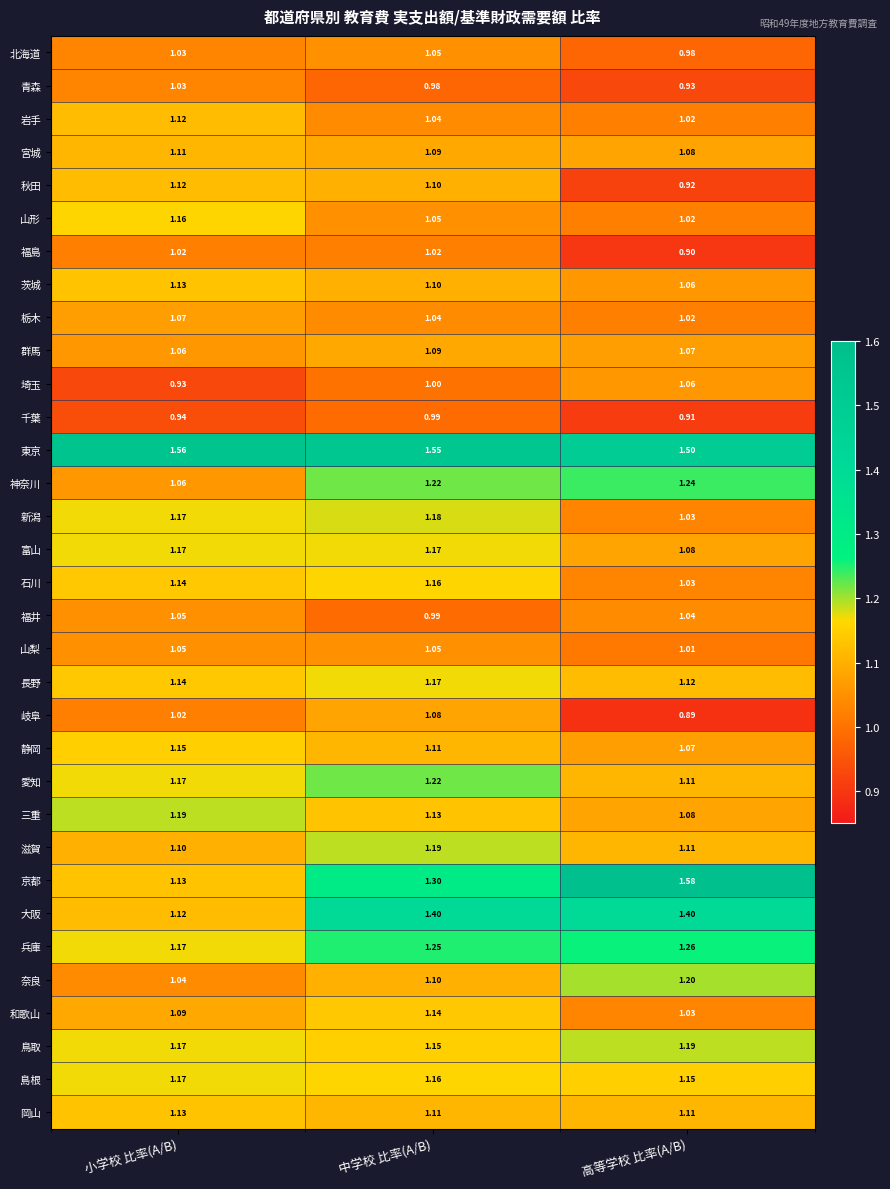

At which label does 東京 reach its peak?

小学校 比率(A/B)